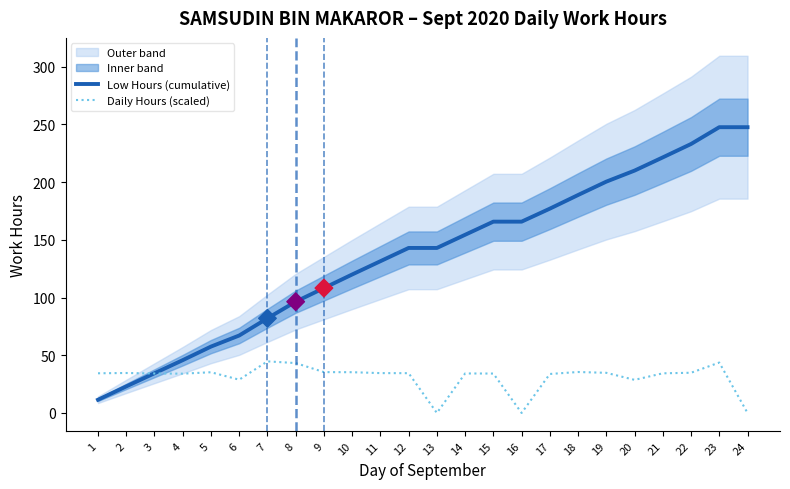

The Low Hours (cumulative) series shows 233.1 at 22. True or false?

True